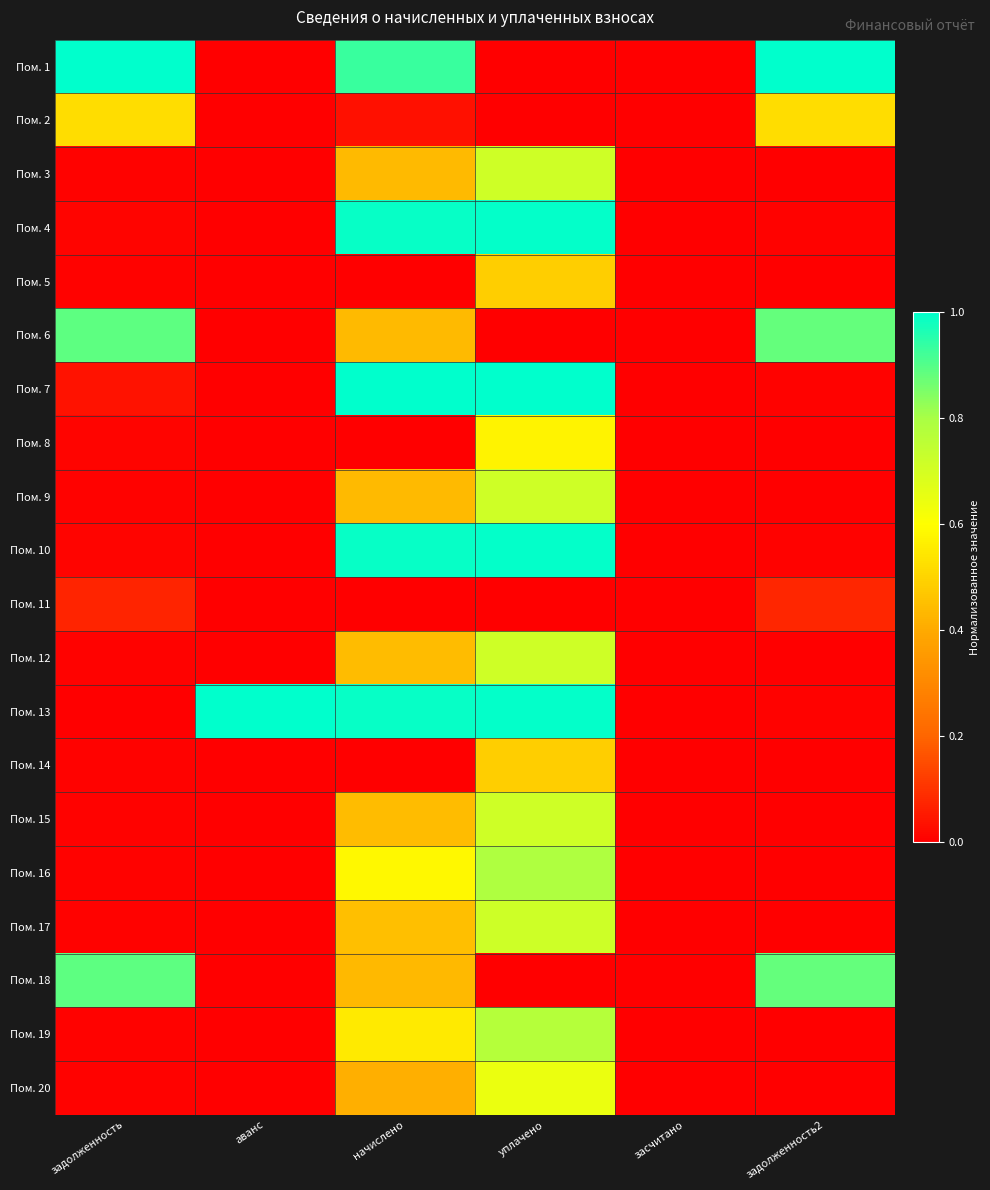

At which category is the sum across all series the highest?

уплачено